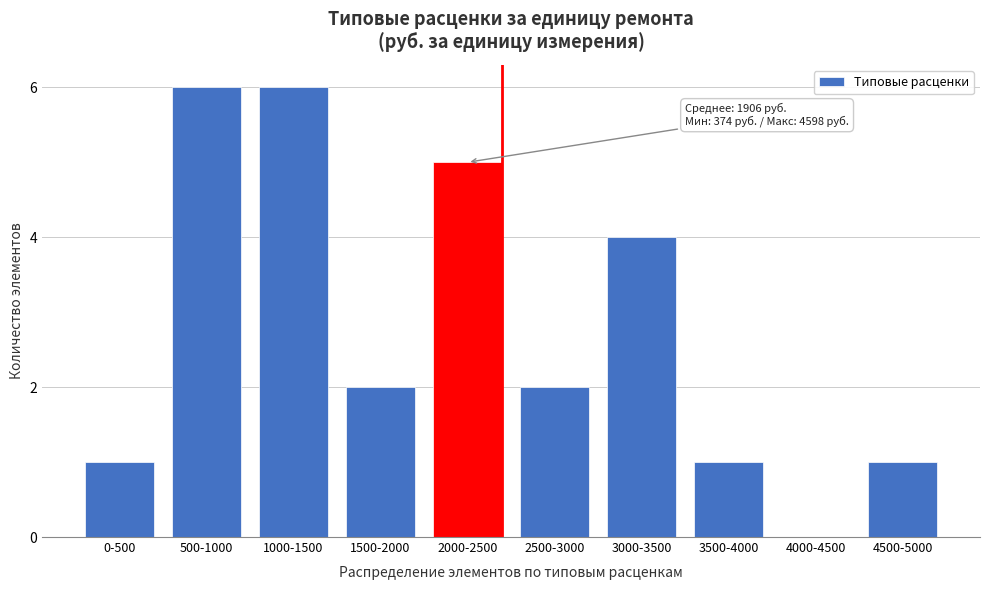

Reading left to right, extract all data points from this chart.

0-500=1	500-1000=6	1000-1500=6	1500-2000=2	2000-2500=5	2500-3000=2	3000-3500=4	3500-4000=1	4000-4500=0	4500-5000=1